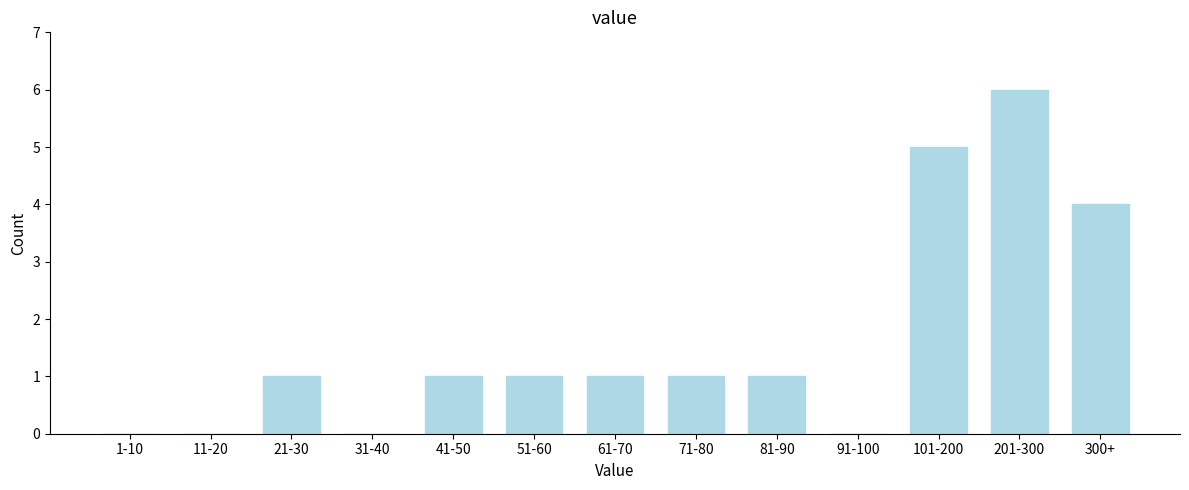

Reading left to right, extract all data points from this chart.

1-10=0	11-20=0	21-30=1	31-40=0	41-50=1	51-60=1	61-70=1	71-80=1	81-90=1	91-100=0	101-200=5	201-300=6	300+=4